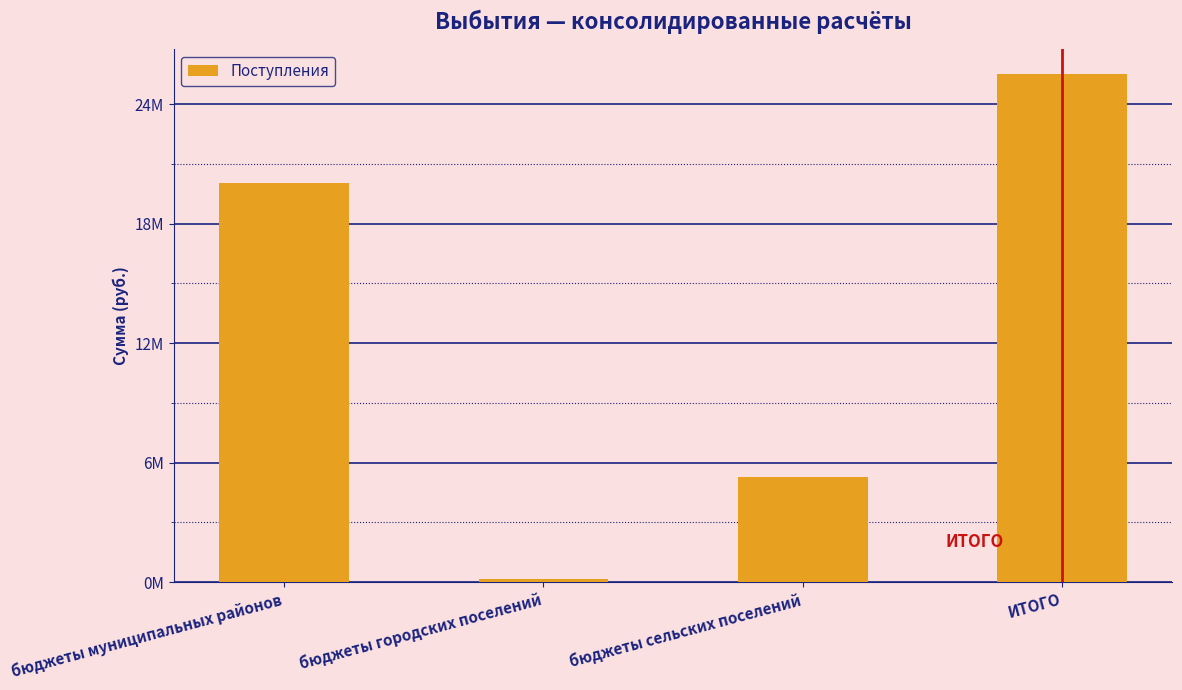

Does the chart contain any negative values?

No